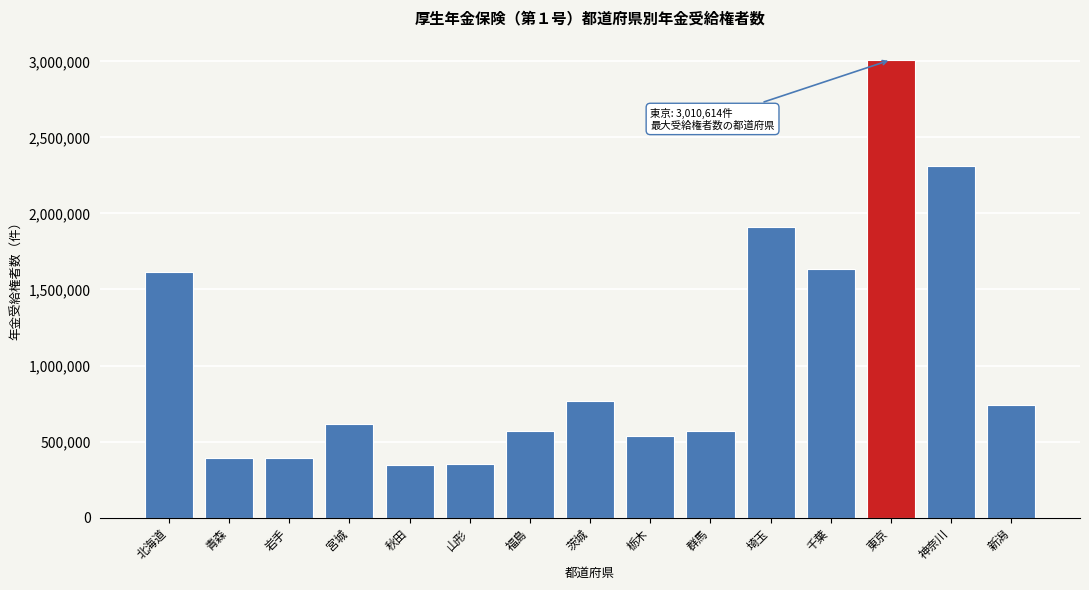

What is the change in value from 青森 to 群馬?

+179633